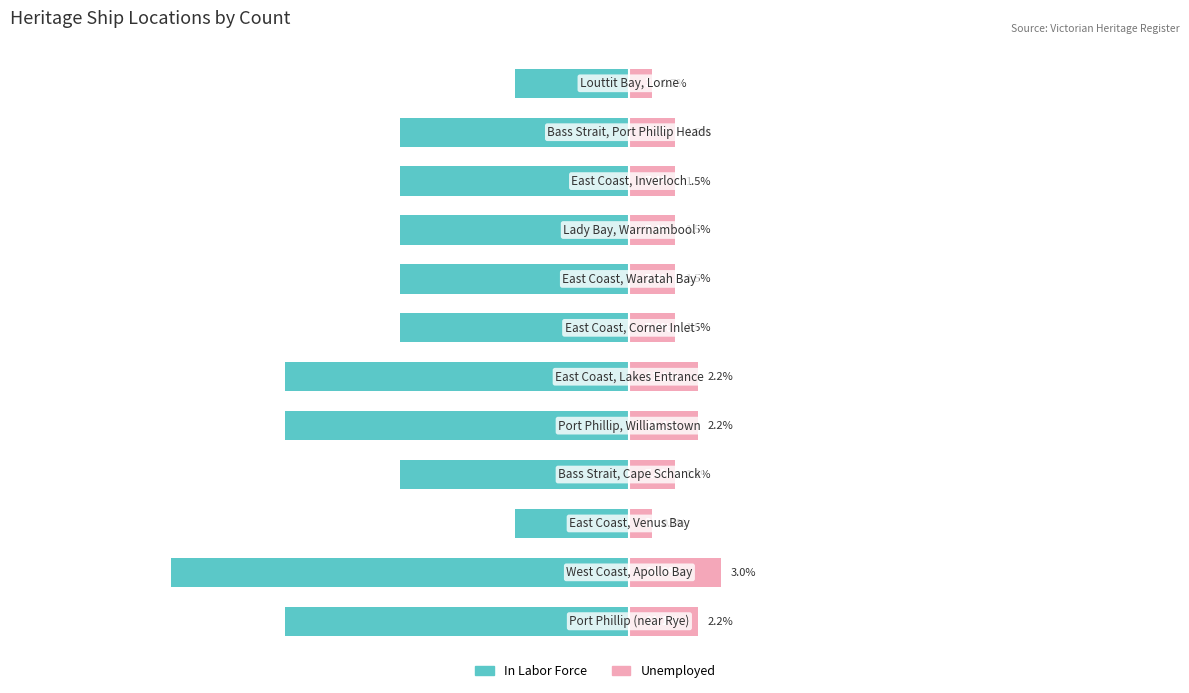

How many bars are there in total?

24